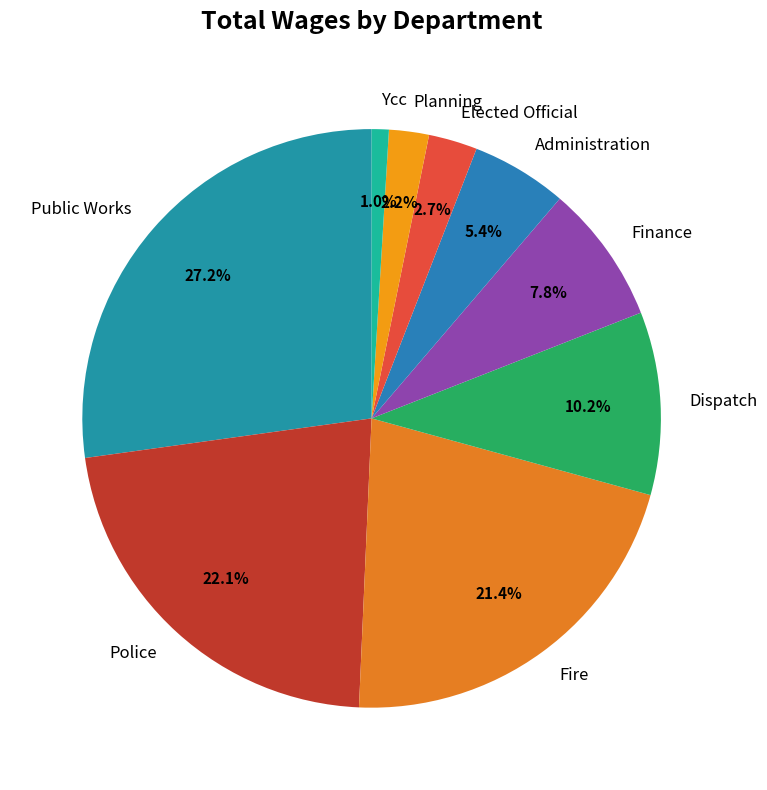

To the nearest percent, what percentage of the pie is Police?

22%